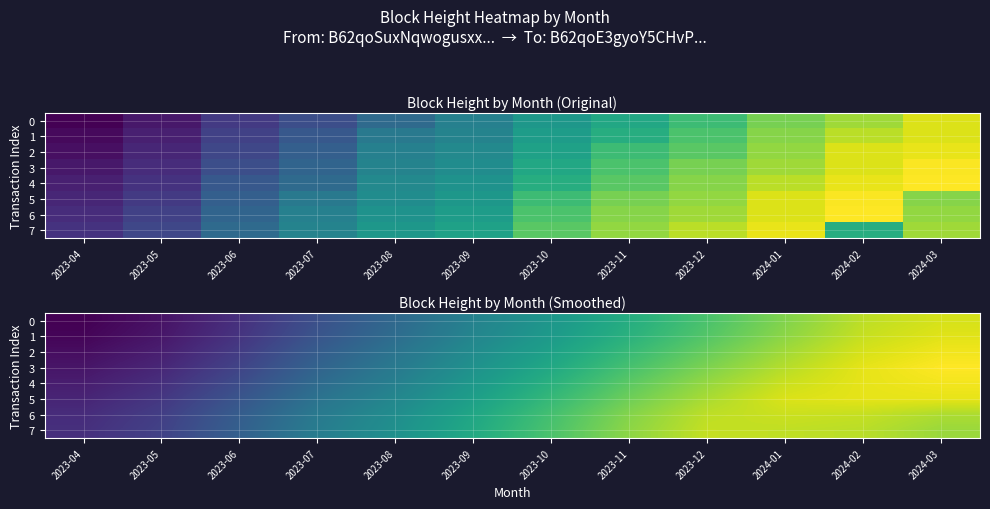

At which label does 2 reach its peak?

2024-03